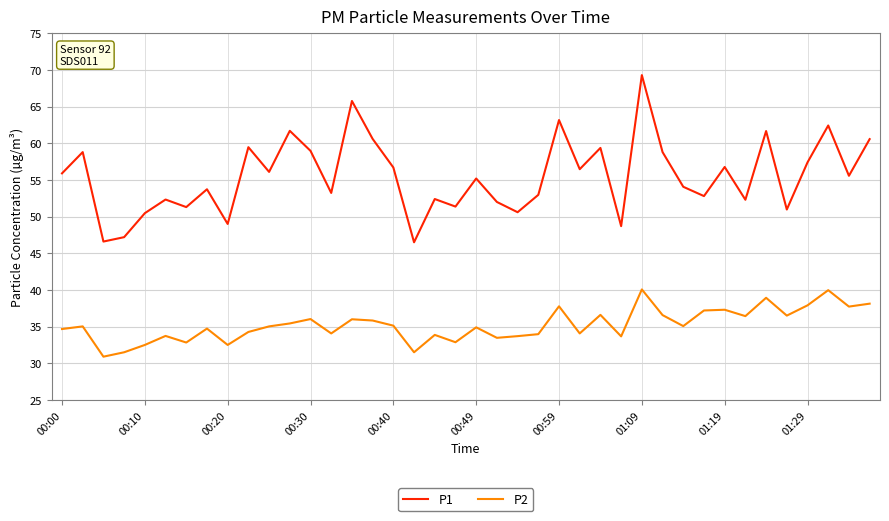

What is the difference between the maximum and minimum values in the P1 series?

22.8